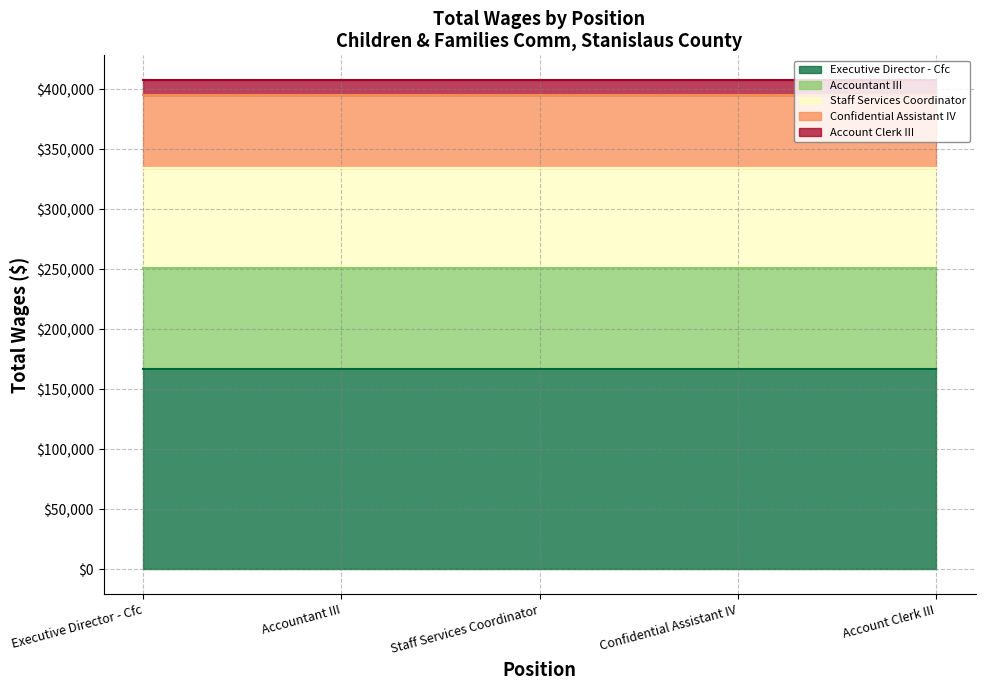

Reading right to left, what are all the values shown in this chart?

Account Clerk III=12661	Confidential Assistant IV=61130	Staff Services Coordinator=82763	Accountant III=84115	Executive Director - Cfc=167389